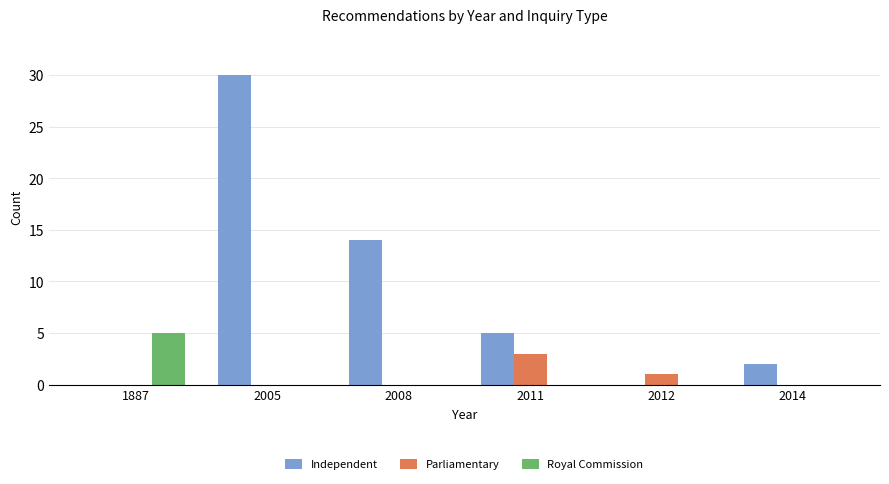

Which category has the highest value in the Independent series?

2005